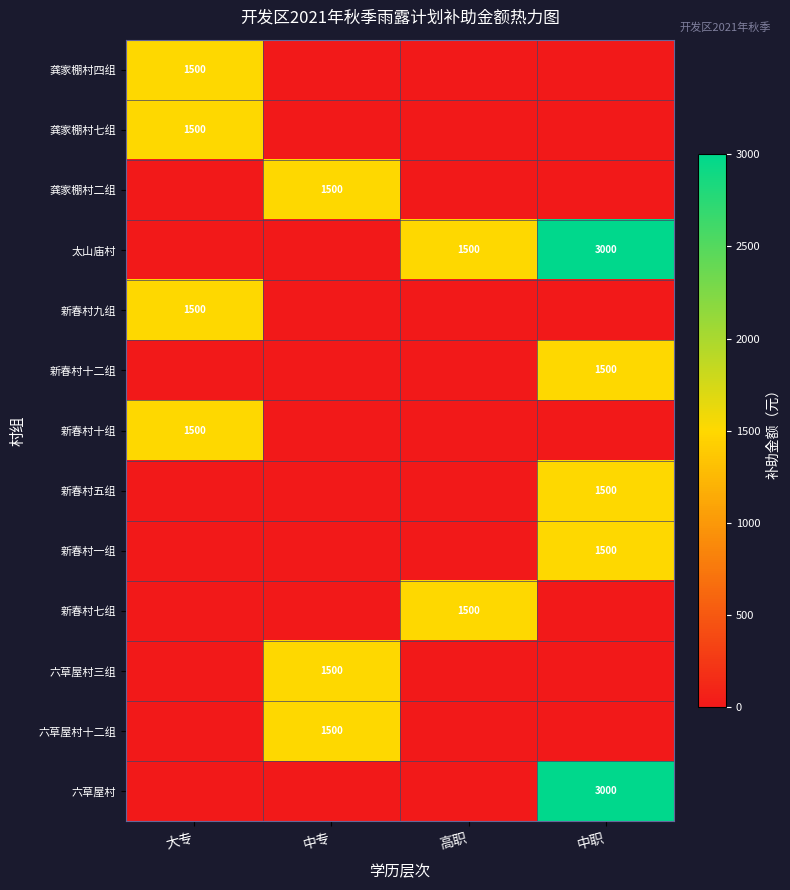

Is it true that 新春村十二组 equals 1500 at 中职?

True